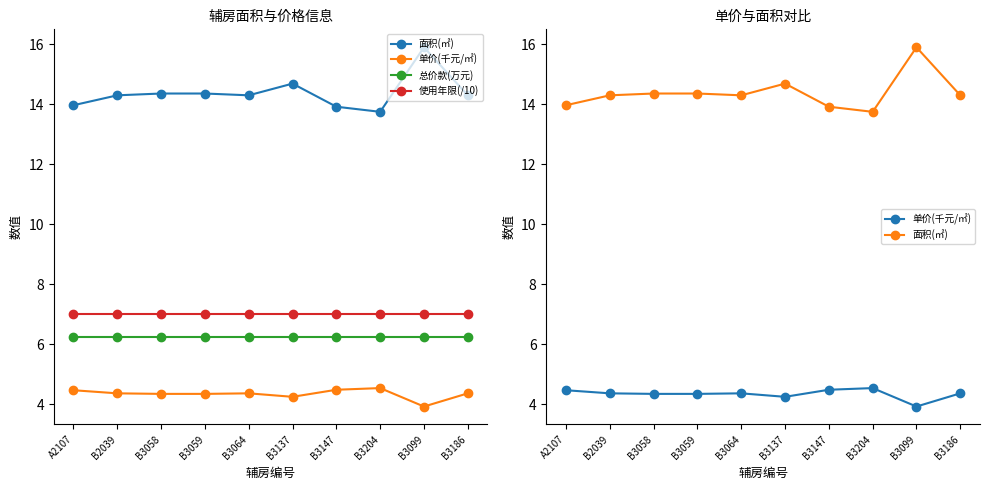

Which has a higher value, B3147 or B3064?

B3064